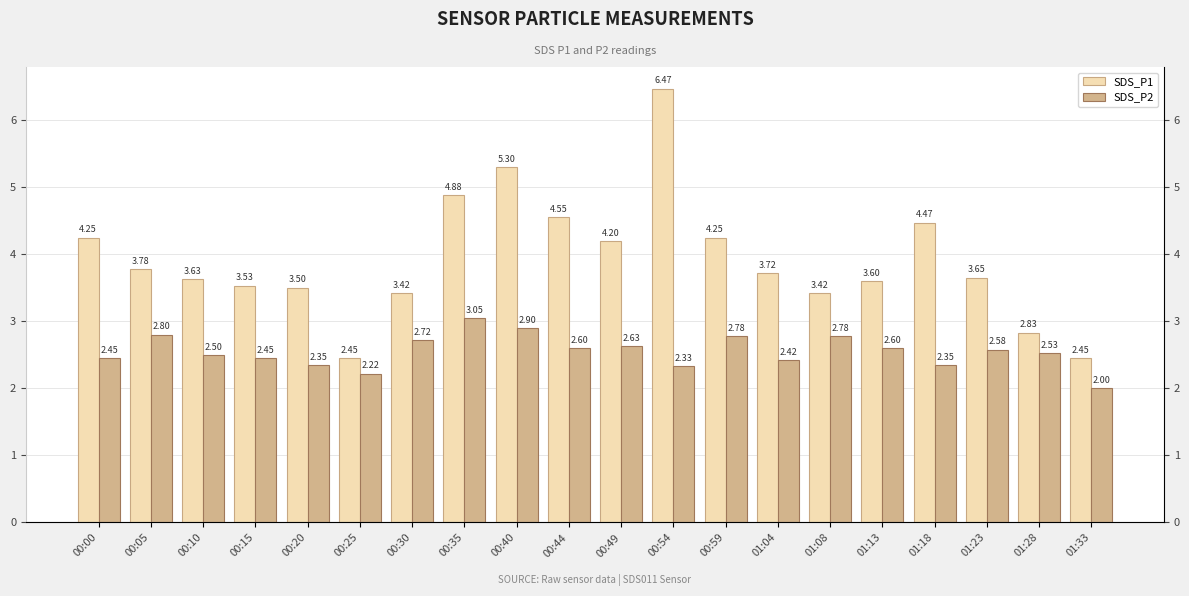

Is it true that SDS_P1 equals 3.7 at 01:04?

True